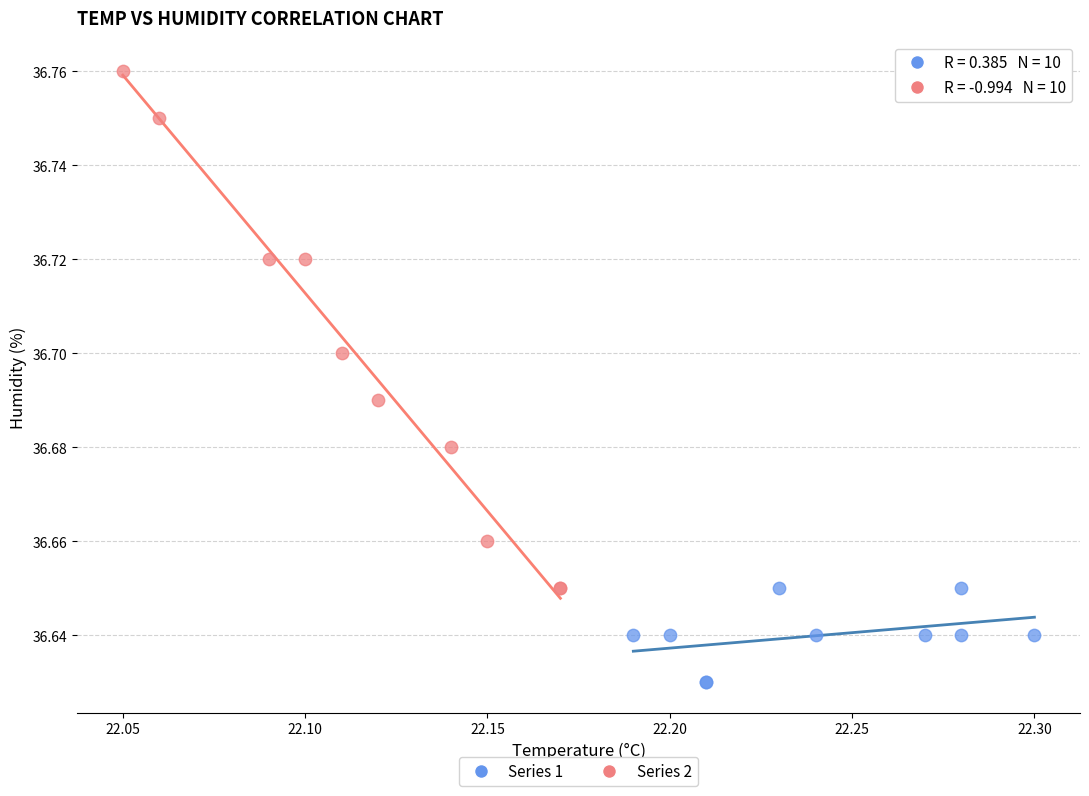

What are all the series names shown in the legend?

Series 1, Series 2